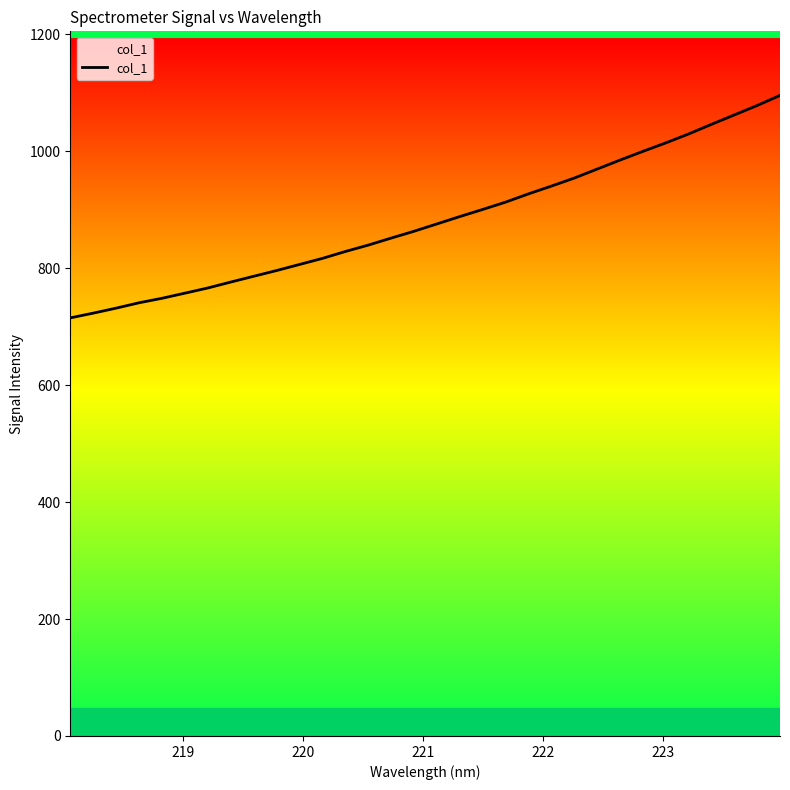

What is the greatest value displayed?

1095.7